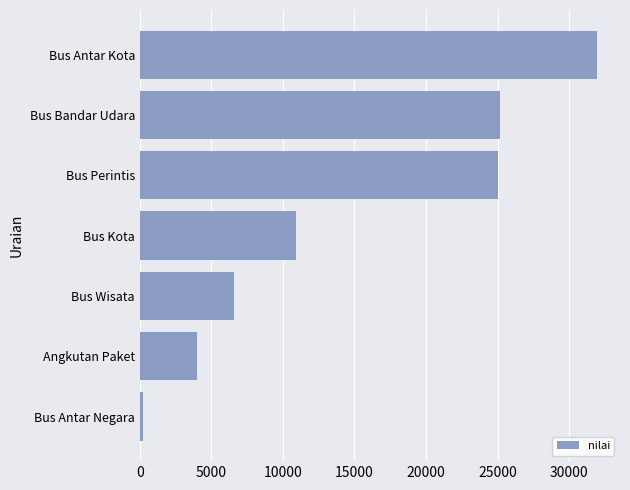

What is the smallest value displayed?

251